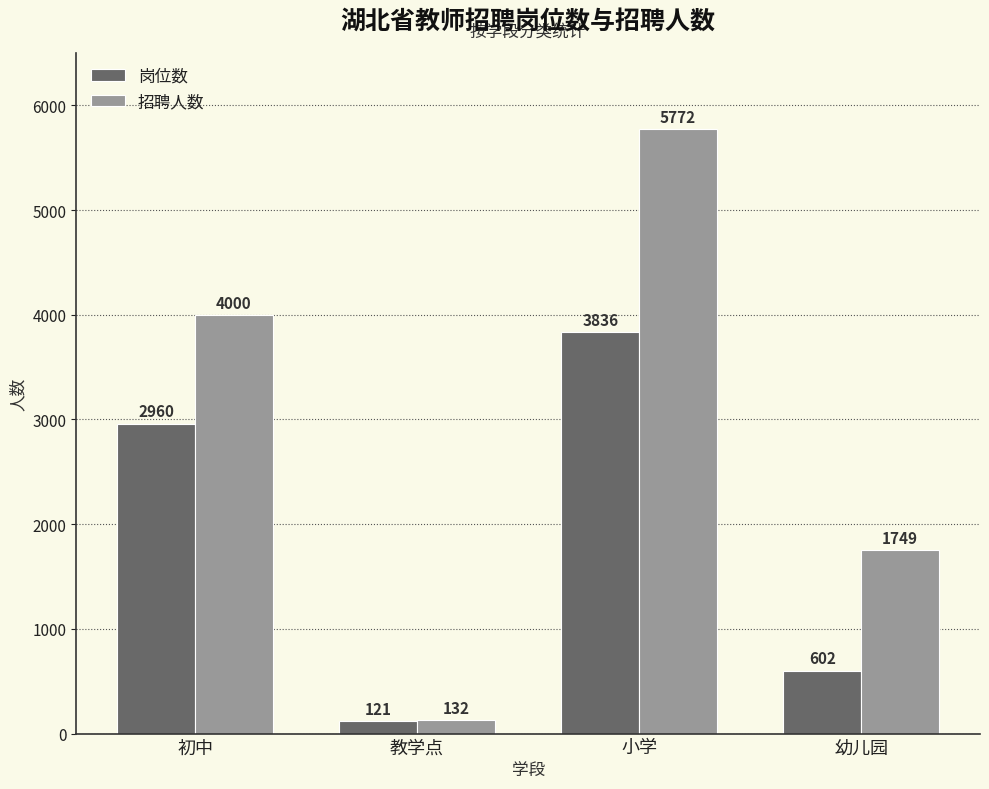

Reading left to right, transcribe all the data shown in this chart.

岗位数: 初中=2960	教学点=121	小学=3836	幼儿园=602
招聘人数: 初中=4000	教学点=132	小学=5772	幼儿园=1749